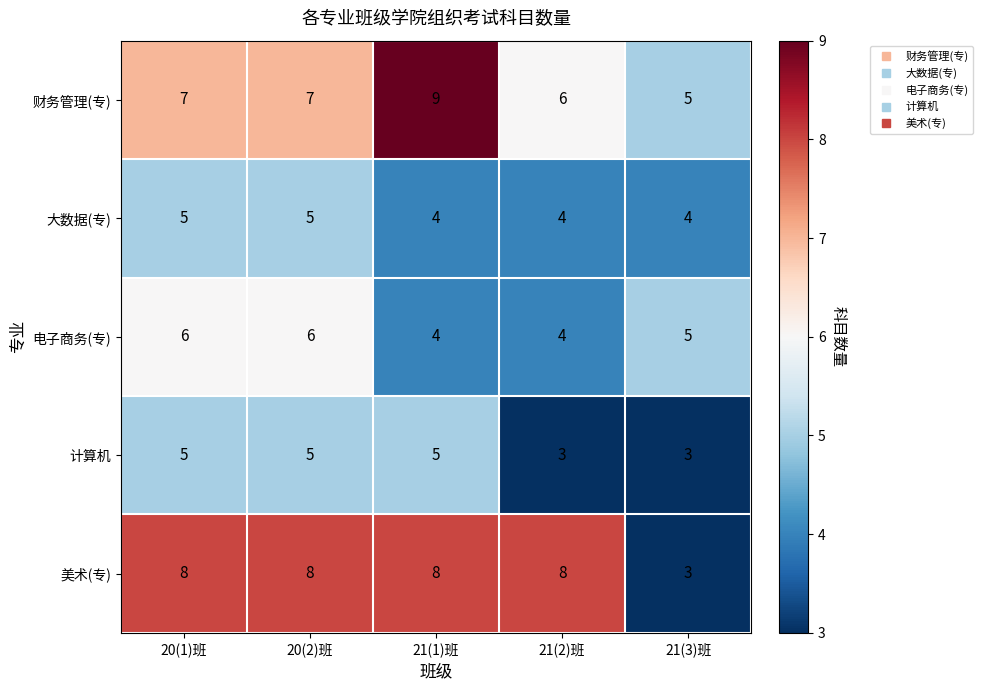

Count the 大数据(专) values in the range 4 to 5.

5